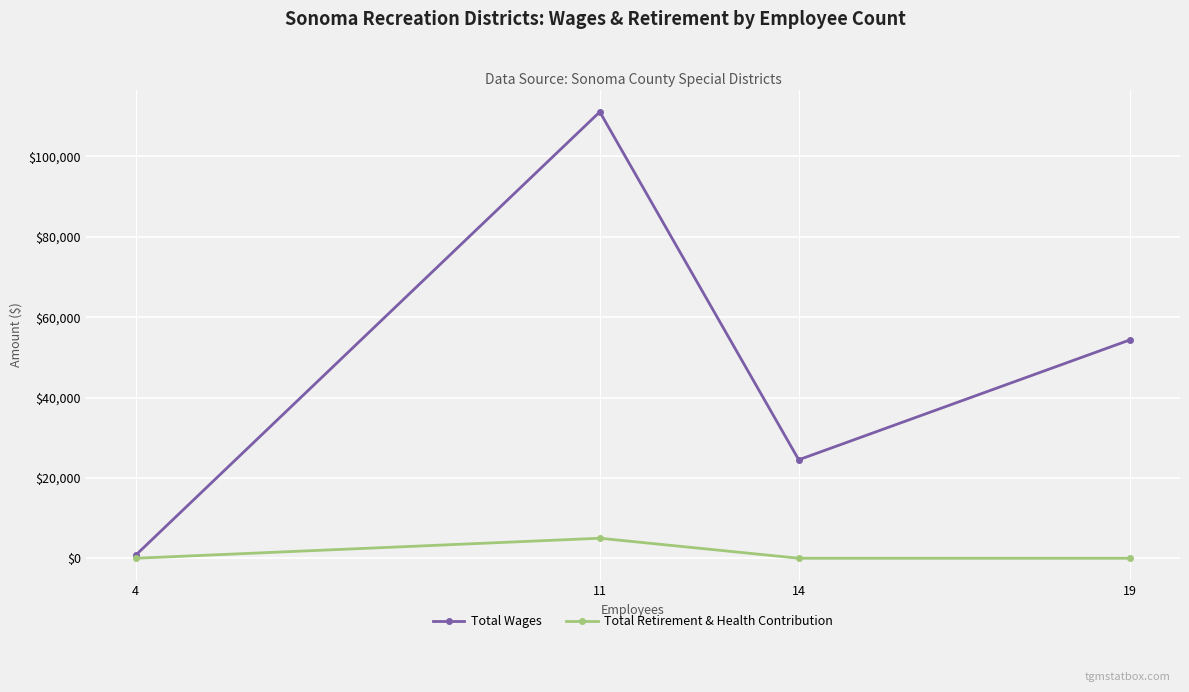

Reading left to right, list all the values displayed in this chart.

Total Wages: 750	111096	24507	54376
Total Retirement & Health Contribution: 0	4983	0	0